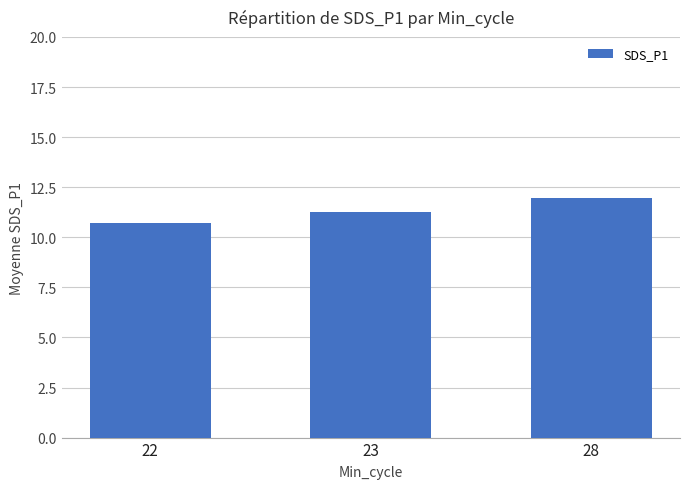

The value at 23 is 11.3. True or false?

True